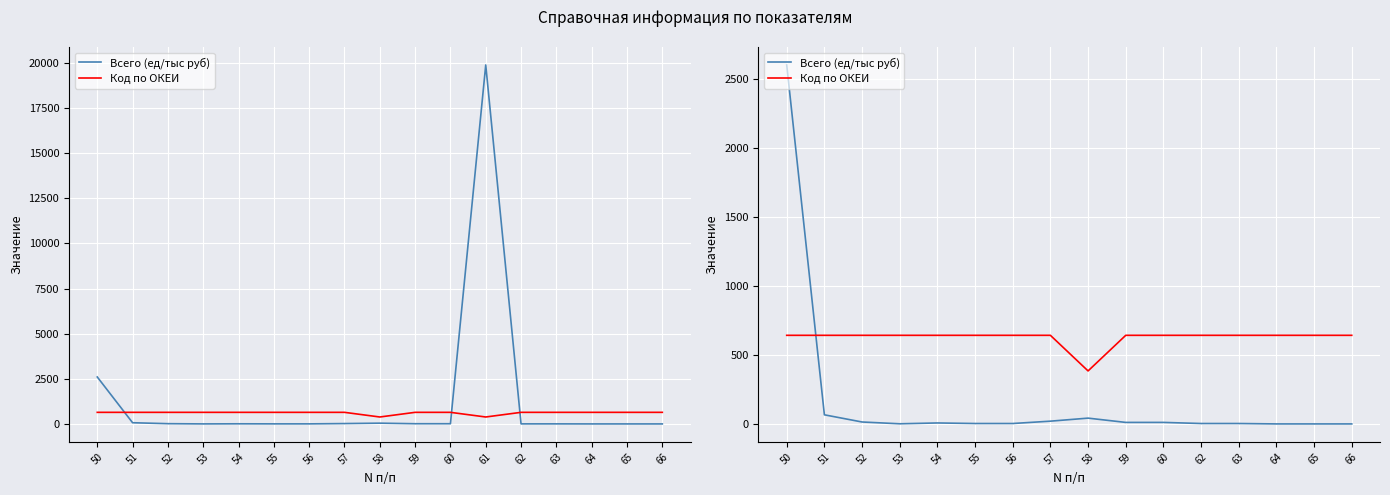

Which series has the largest total across all categories?

Код по ОКЕИ